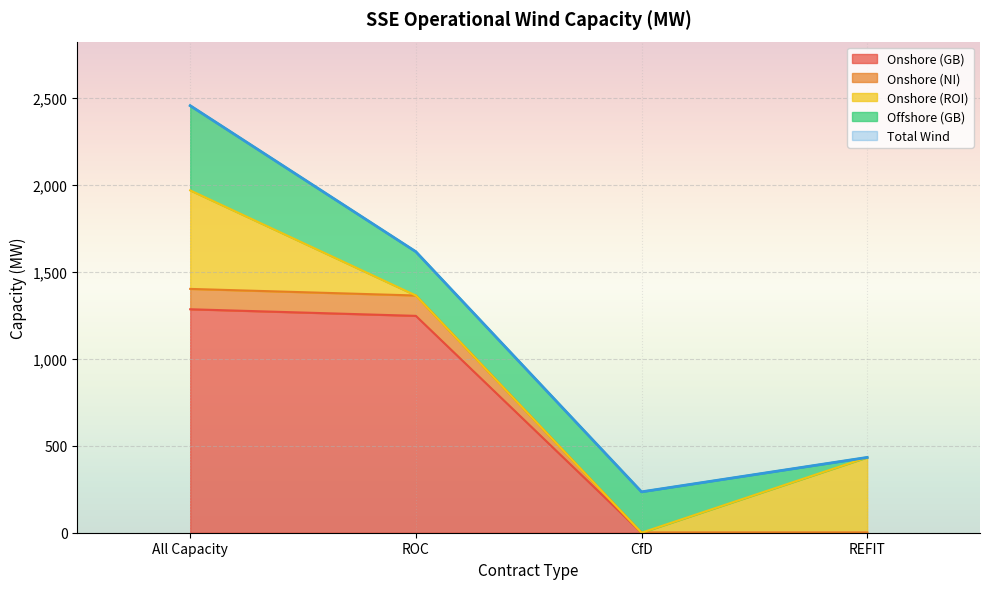

Which series changed the most between All Capacity and ROC?

Total Wind